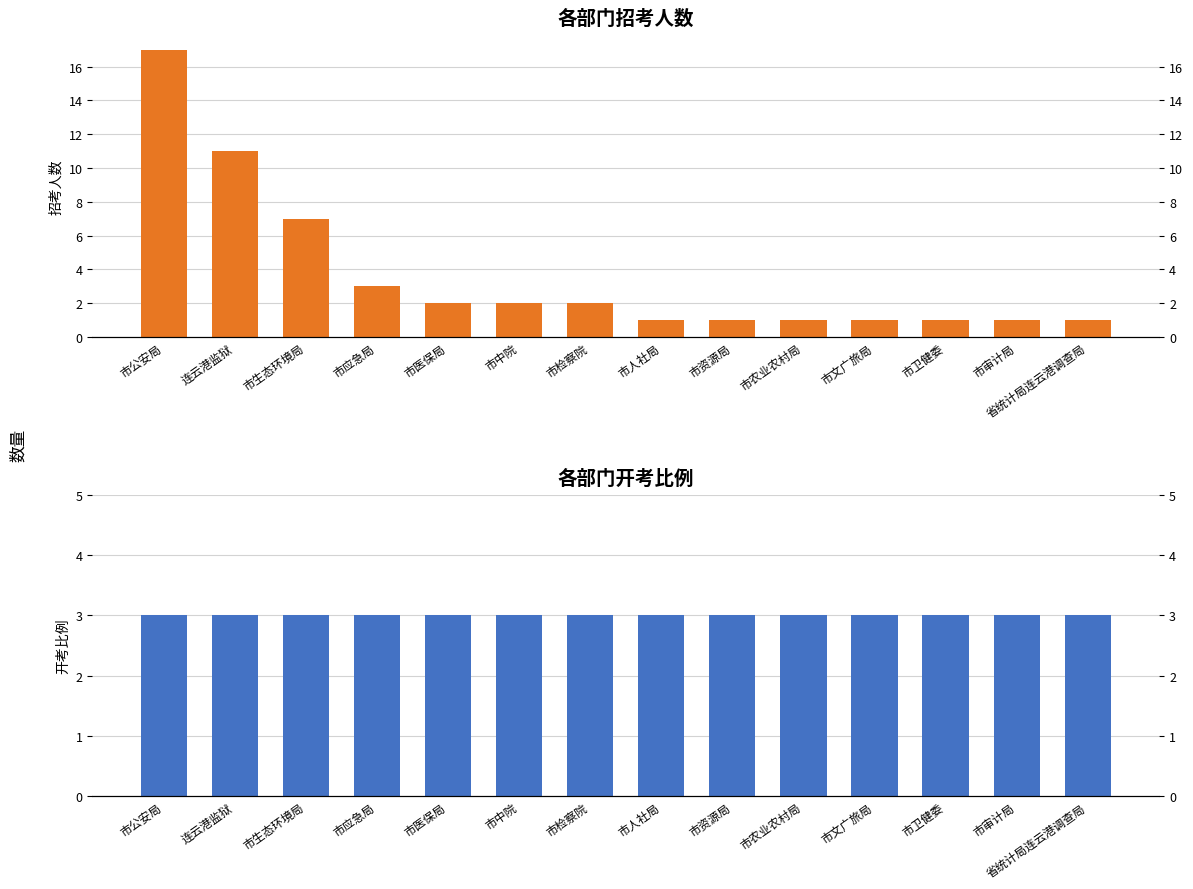

At which label is 招考人数 closest to 9?

连云港监狱